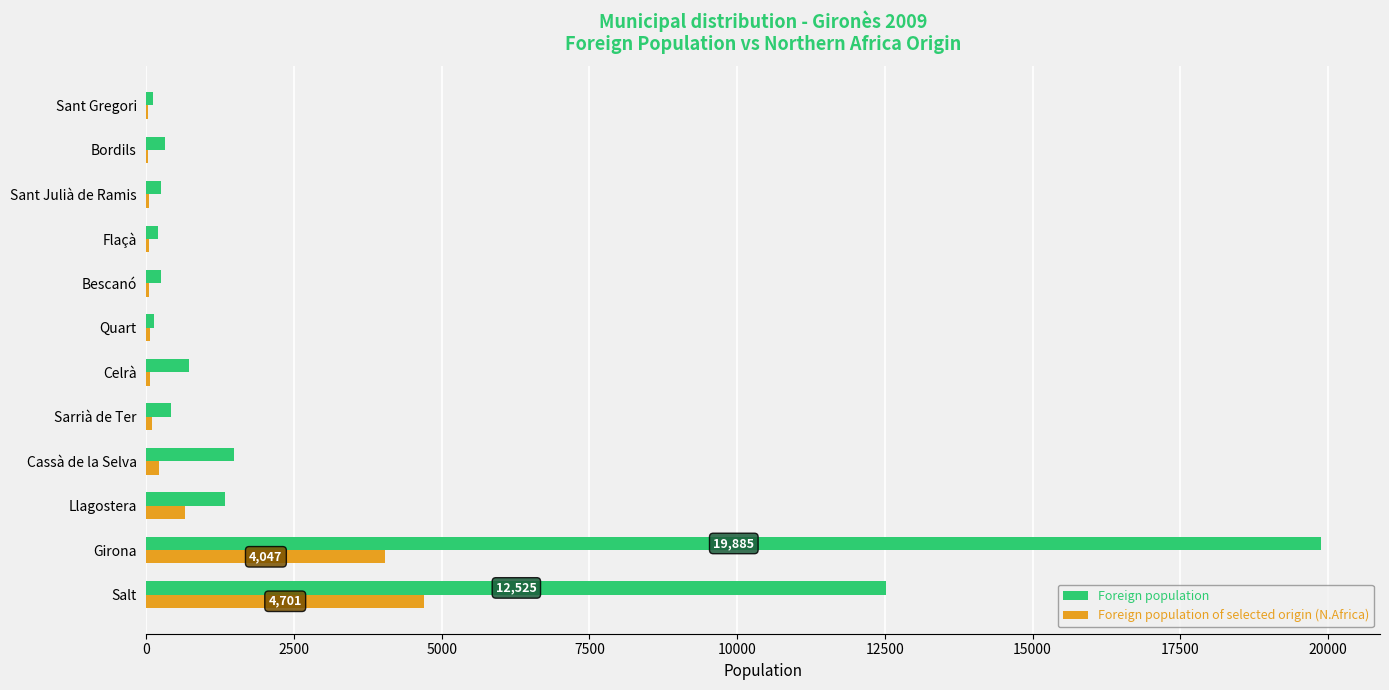

The value of Foreign population of selected origin (N.Africa) at Salt is 4701. True or false?

True